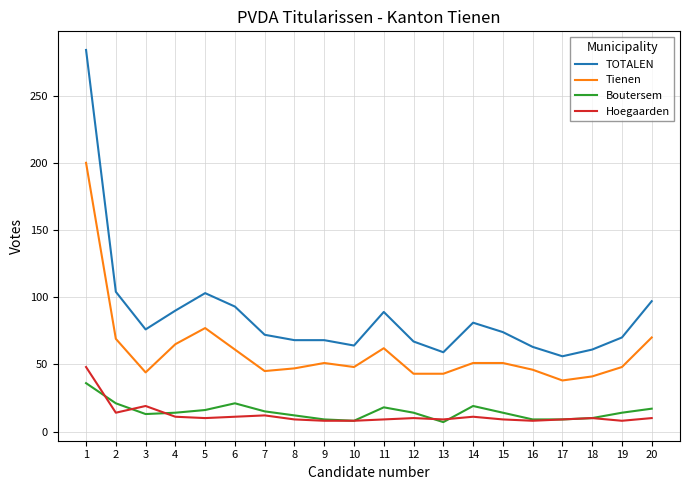

Which series has the largest range (max minus min)?

TOTALEN